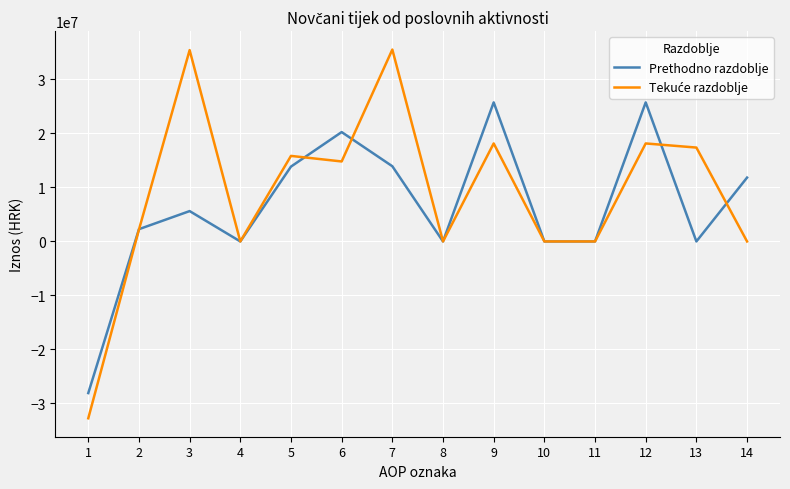

Between 5 and 9, which series saw the biggest shift?

Prethodno razdoblje